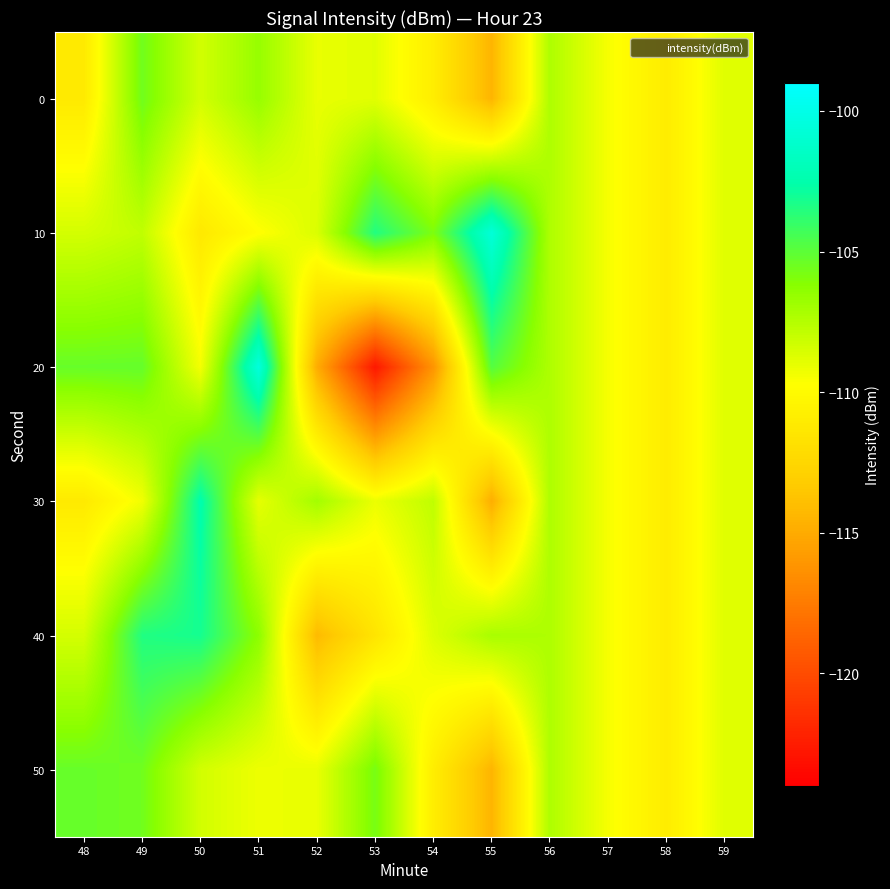

Reading left to right, what are all the values shown in this chart?

0: 48=-111.2	49=-105.5	50=-108.4	51=-106.6	52=-109.1	53=-108.9	54=-110.9	55=-114.5	56=-107.3	57=-109.5	58=-111.0	59=-108.8
10: 48=-108.4	49=-107.9	50=-111.2	51=-109.8	52=-108.6	53=-103.5	54=-105.9	55=-100.7	56=-107.3	57=-109.5	58=-111.0	59=-108.8
20: 48=-105.3	49=-105.2	50=-109.4	51=-100.5	52=-114.9	53=-122.7	54=-116.2	55=-104.8	56=-107.3	57=-109.5	58=-111.0	59=-108.8
30: 48=-111.2	49=-109.3	50=-102.5	51=-109.0	52=-107.0	53=-109.2	54=-107.9	55=-114.8	56=-107.3	57=-109.5	58=-111.0	59=-108.8
40: 48=-108.4	49=-103.4	50=-103.1	51=-106.3	52=-114.2	53=-111.5	54=-108.7	55=-107.2	56=-107.3	57=-109.5	58=-111.0	59=-108.8
50: 48=-105.3	49=-105.5	50=-108.4	51=-109.2	52=-109.1	53=-105.7	54=-110.9	55=-114.5	56=-107.3	57=-109.5	58=-111.0	59=-108.8